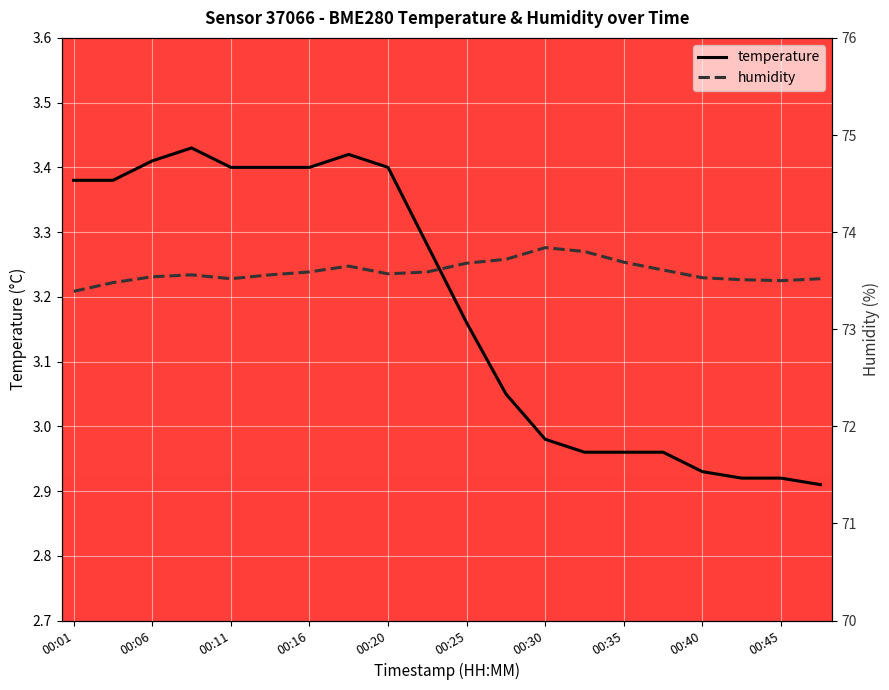

True or false: humidity and temperature cross at least once.

False